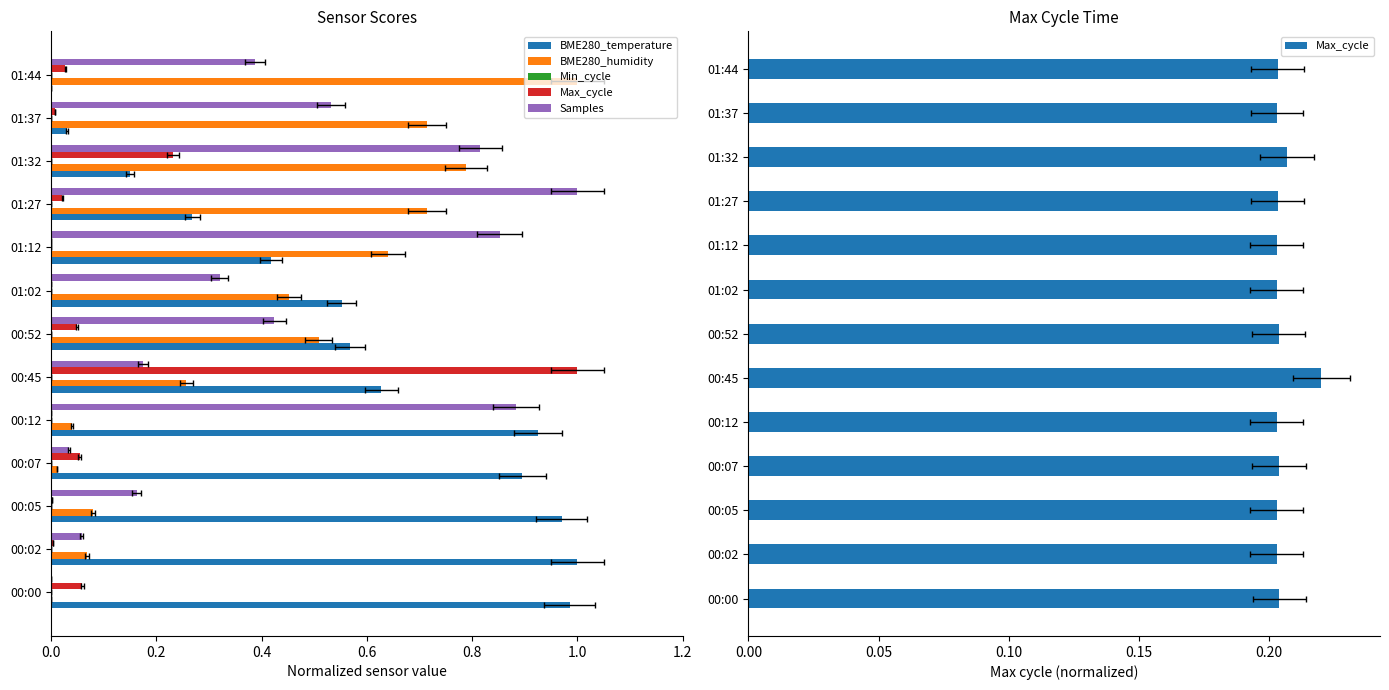

Count the number of data series in this chart.

5